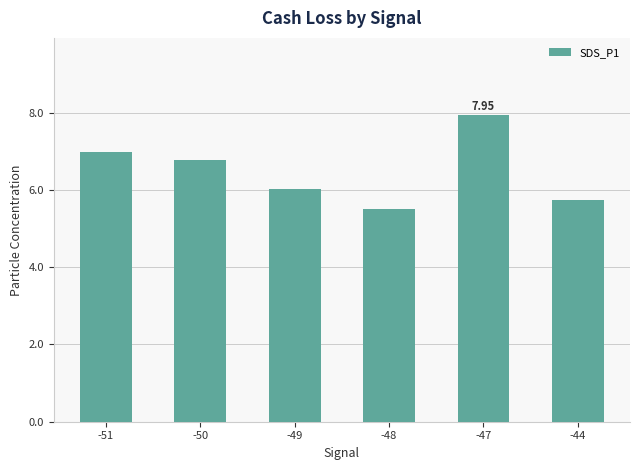

What value does the data have at -47?

8.0